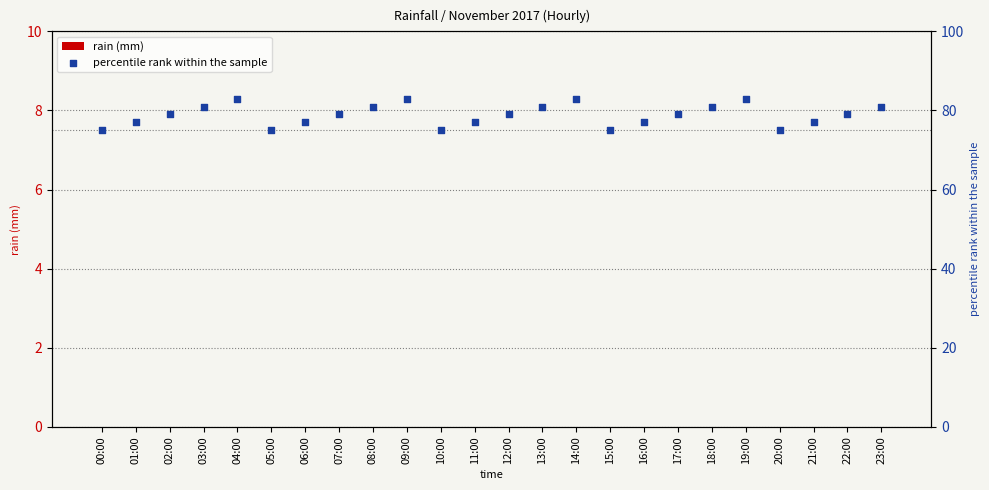

What are all the series names shown in the legend?

rain (mm), percentile rank within the sample